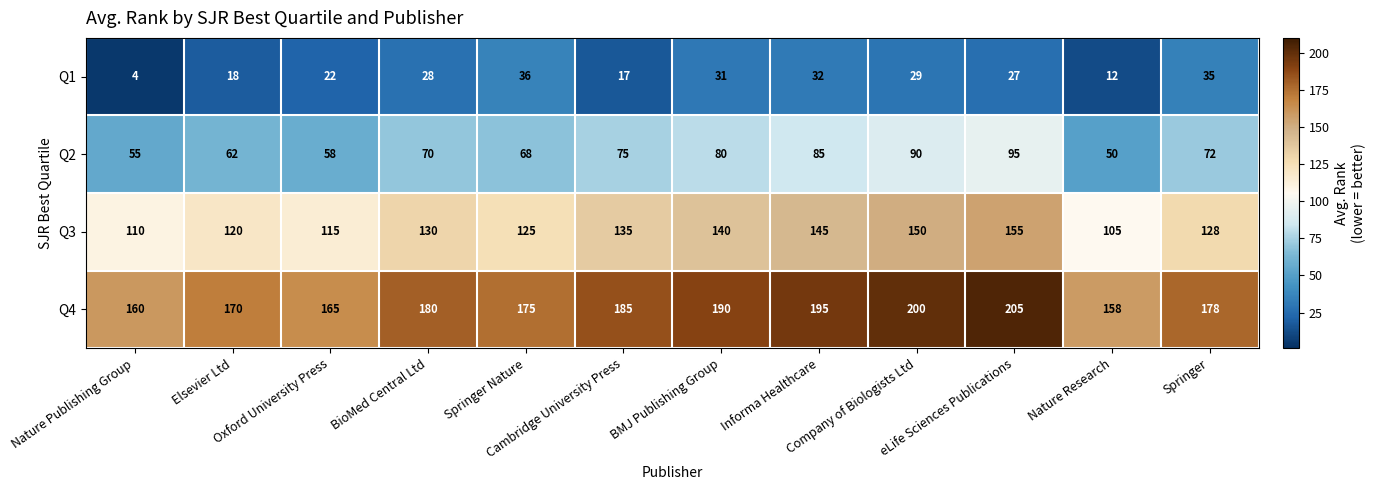

Which series has the largest range (max minus min)?

Q3